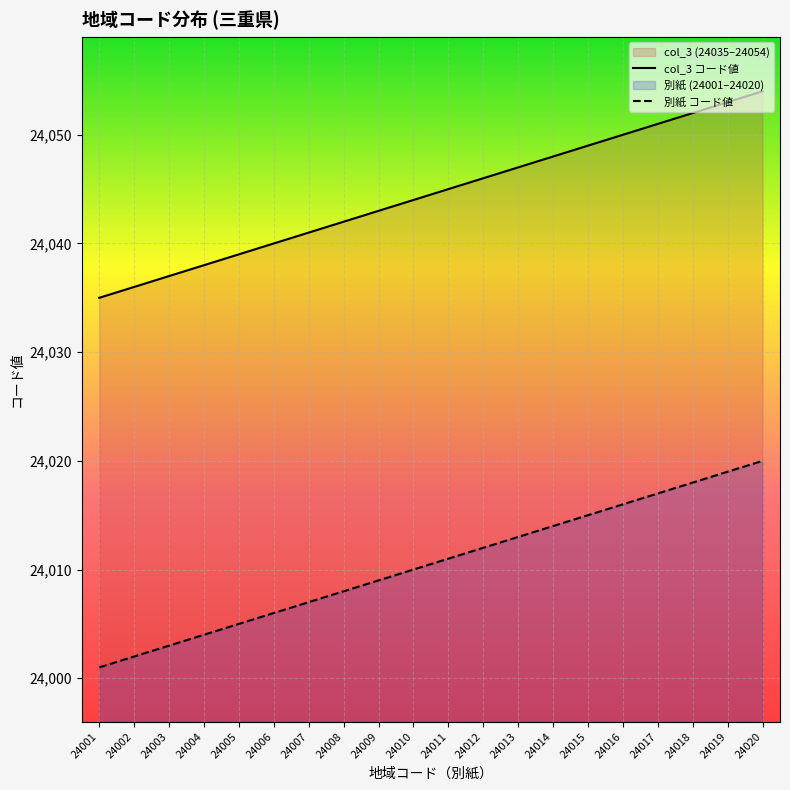

How many distinct data groups are displayed?

2